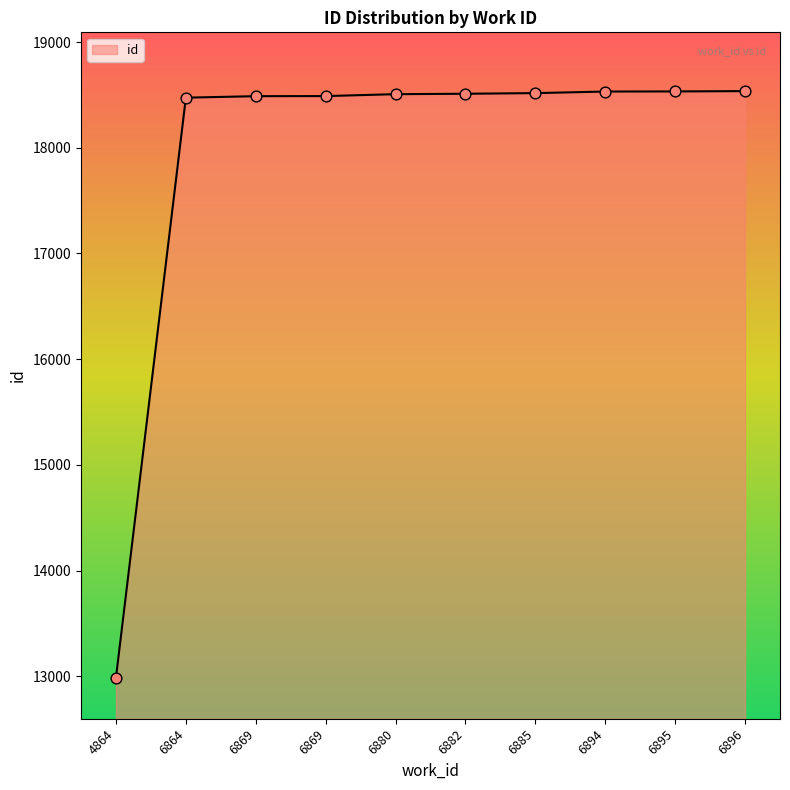

Is this an area chart (filled region under the line)?

Yes